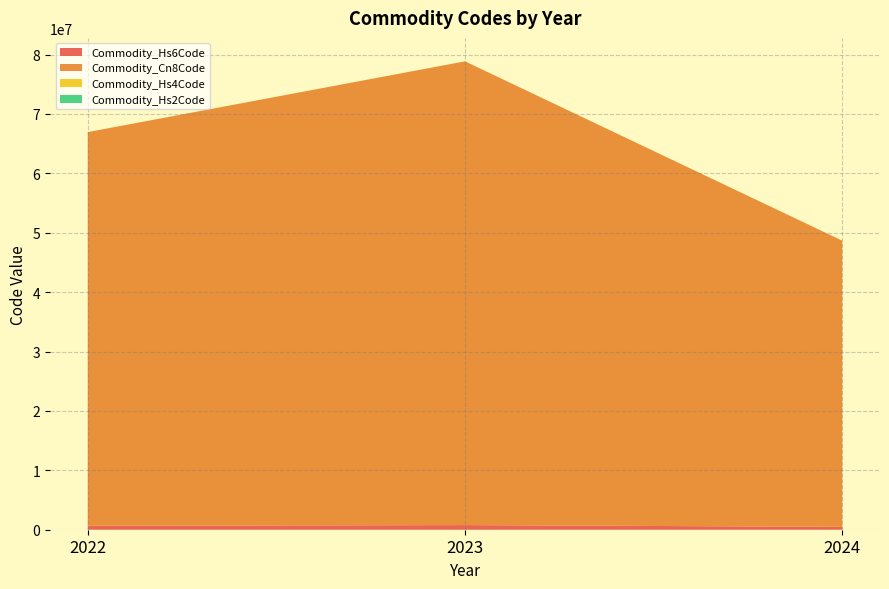

At which category is the sum across all series the highest?

2023